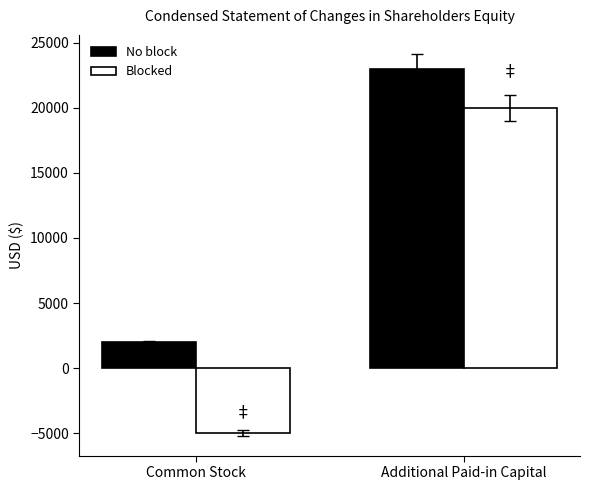

Reading left to right, list all the values displayed in this chart.

No block: Common Stock=2013	Additional Paid-in Capital=22987
Blocked: Common Stock=-5000	Additional Paid-in Capital=20000